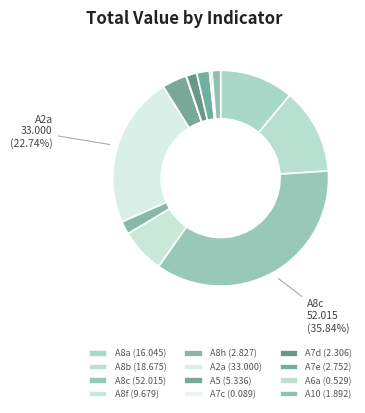

Approximately how many times larger is the value at A7d compared to A8b?

0.1